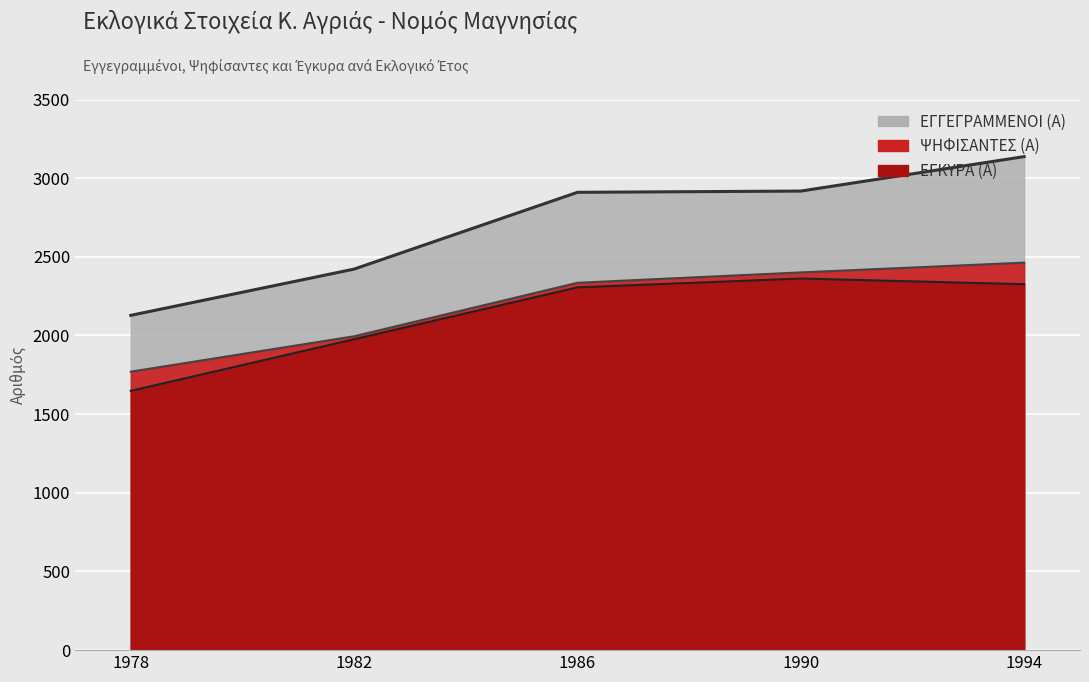

At which label is ΕΓΓΕΓΡΑΜΜΕΝΟΙ (Α) closest to 2632?

1982